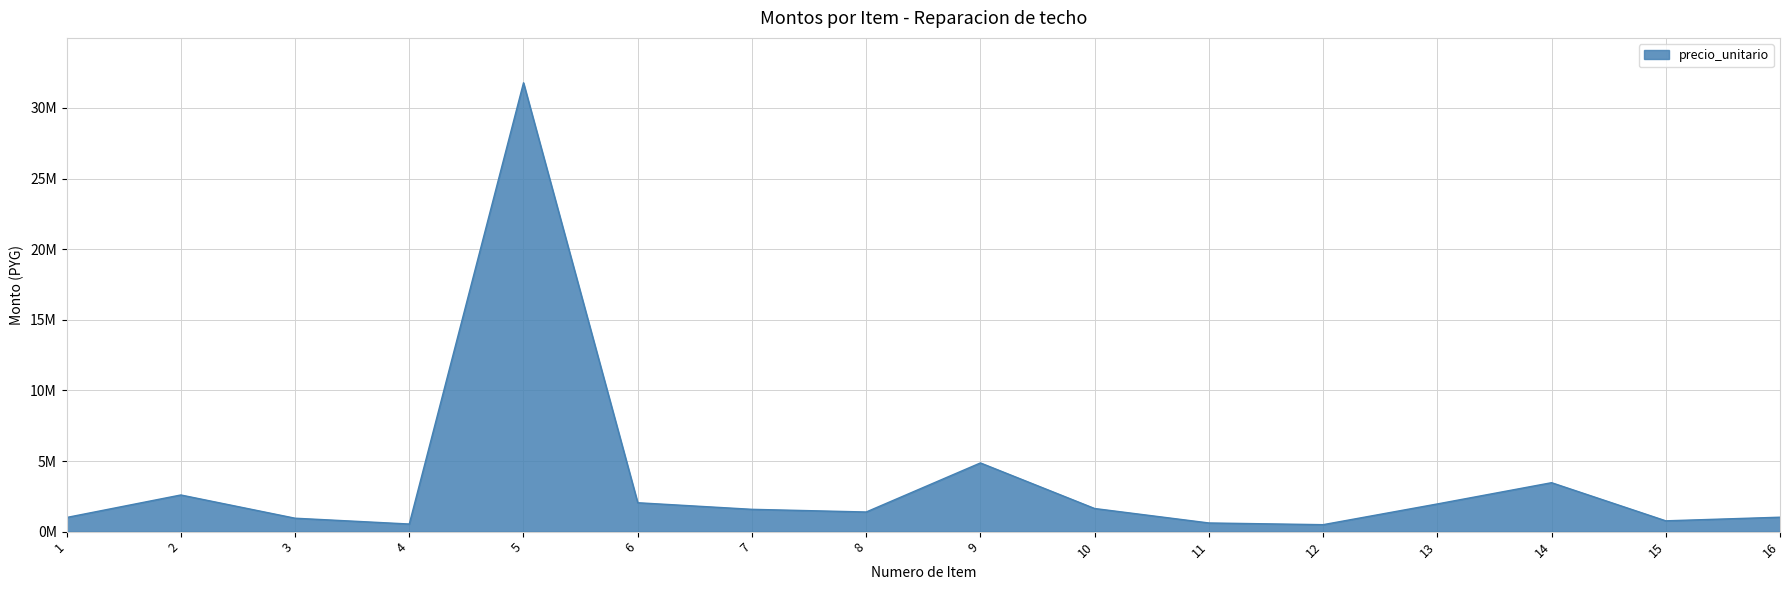

Is this an area chart (filled region under the line)?

Yes